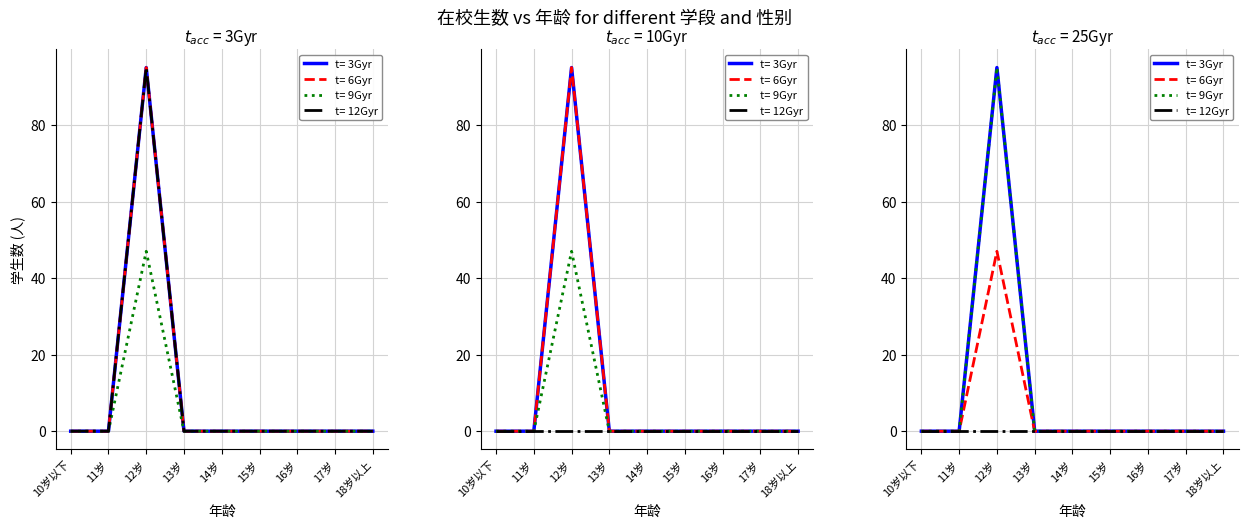

List the labels in order of 在校生数 value, largest first.

12岁, 10岁以下, 11岁, 13岁, 14岁, 15岁, 16岁, 17岁, 18岁以上